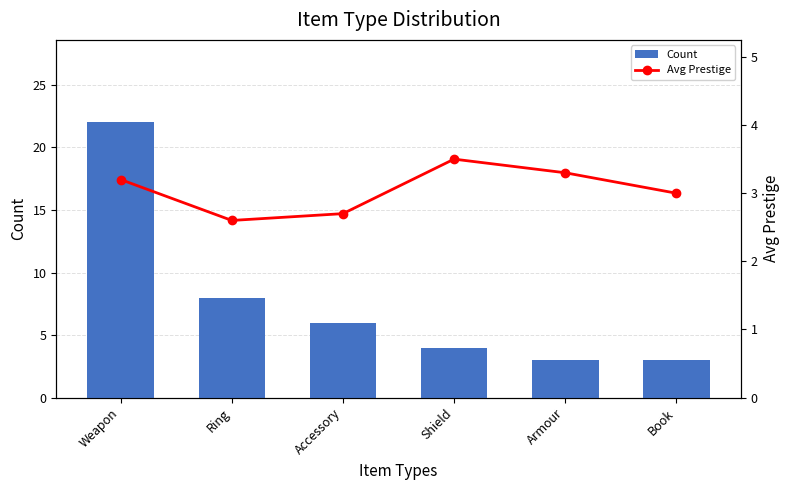

How many data points in Count are less than 6?

3